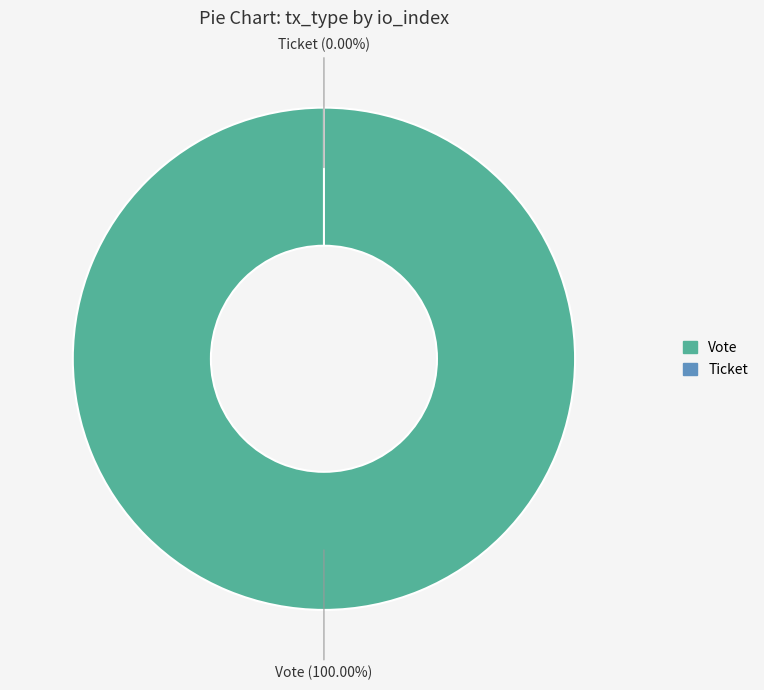

Count the number of slices in the pie.

2